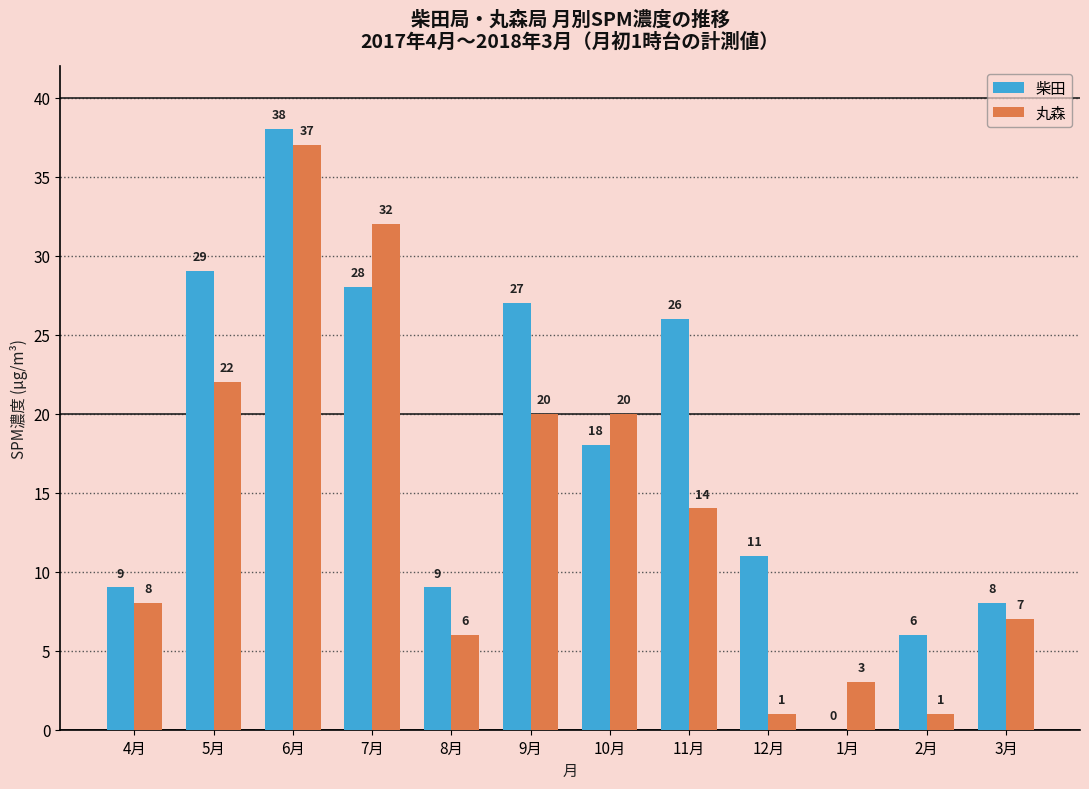

Which series changed the most between 7月 and 1月?

丸森